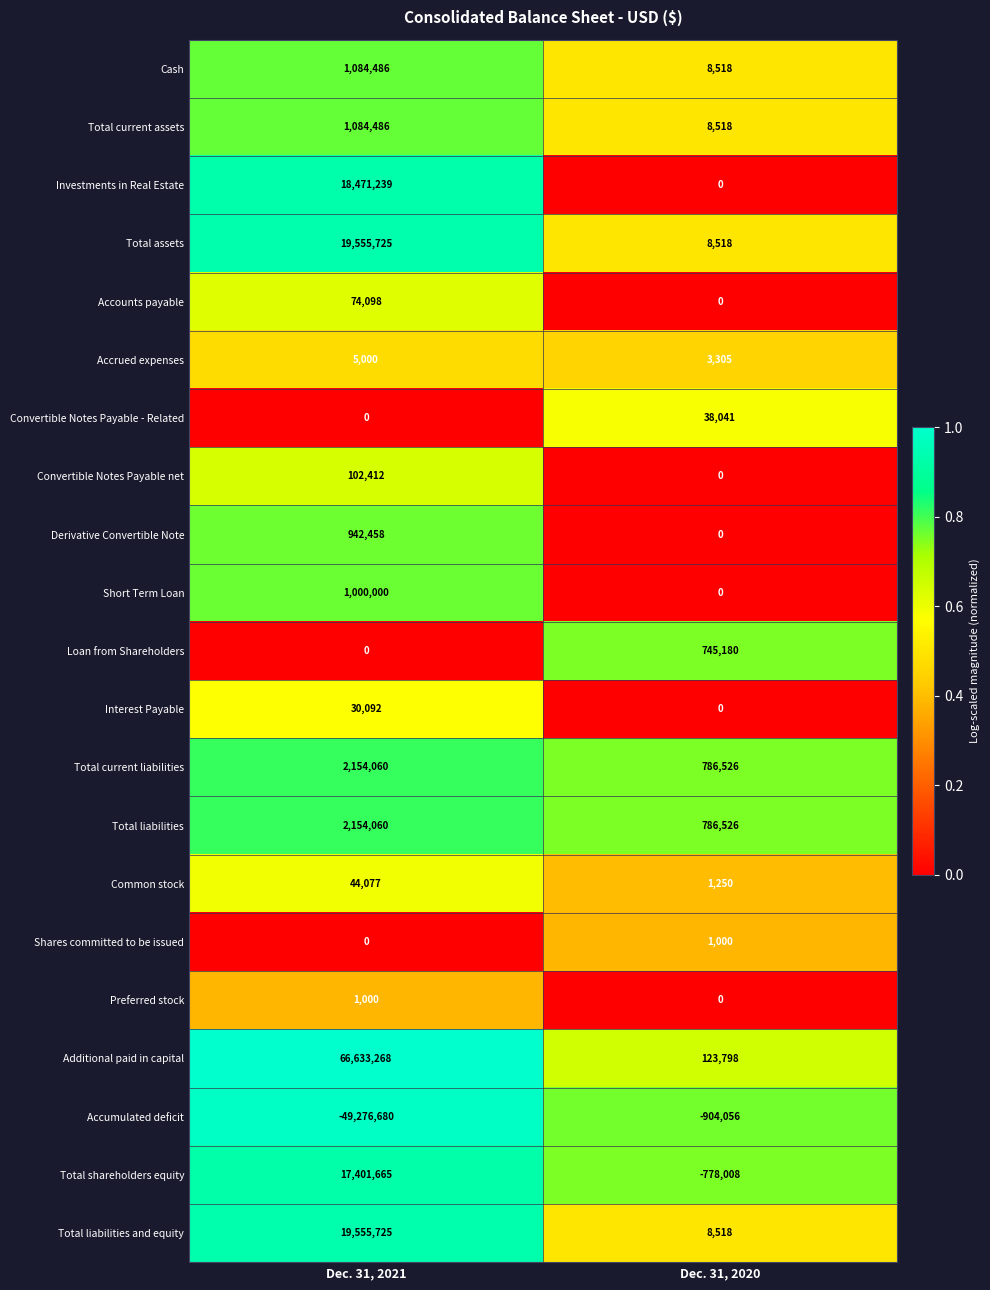

Which label corresponds to the largest value in the chart?

Dec. 31, 2021